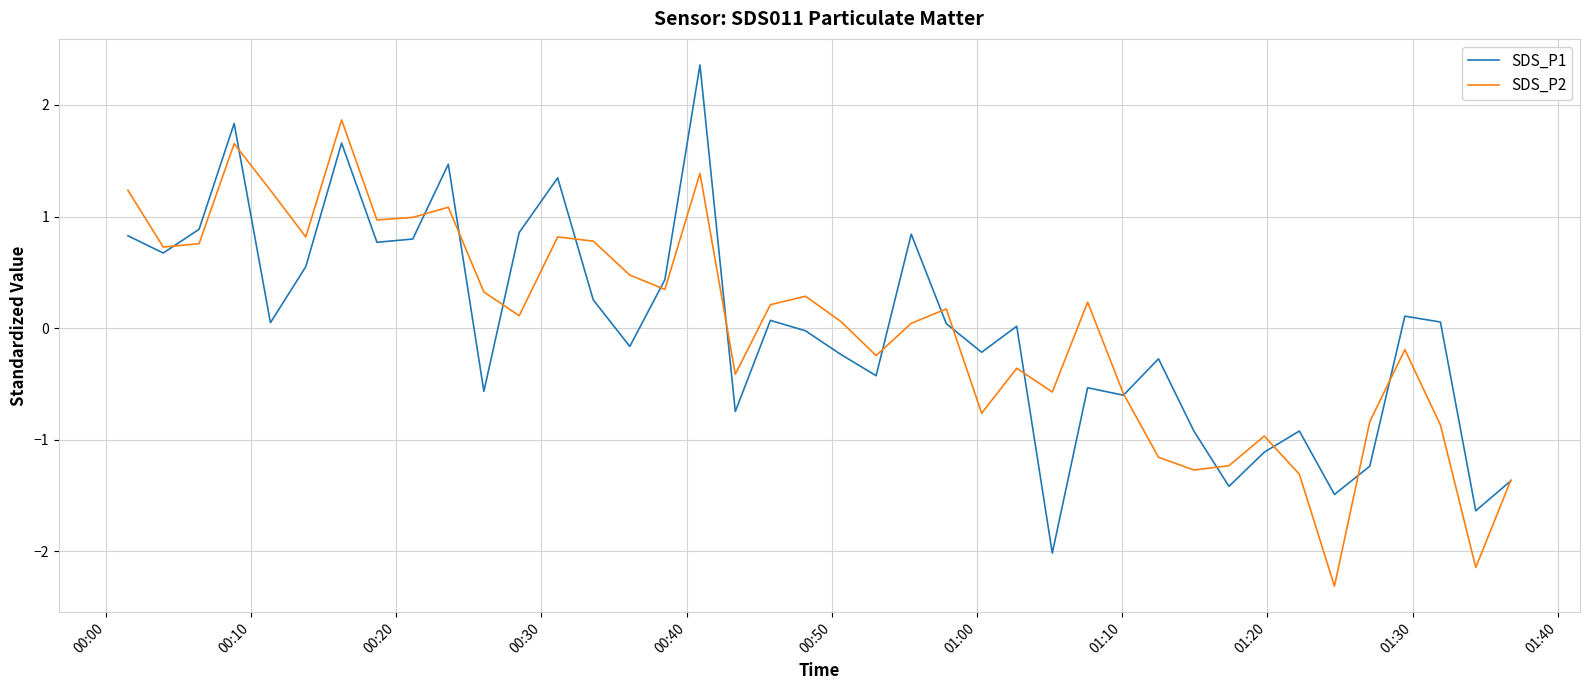

What is the smallest value displayed?

-2.3